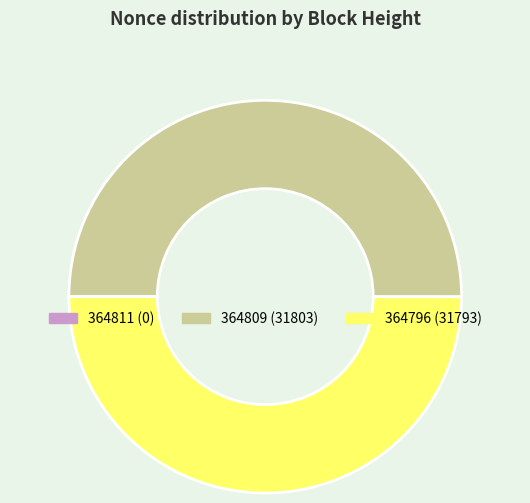

Approximately how many times larger is the value at 364796 (31793) compared to 364809 (31803)?

1.0